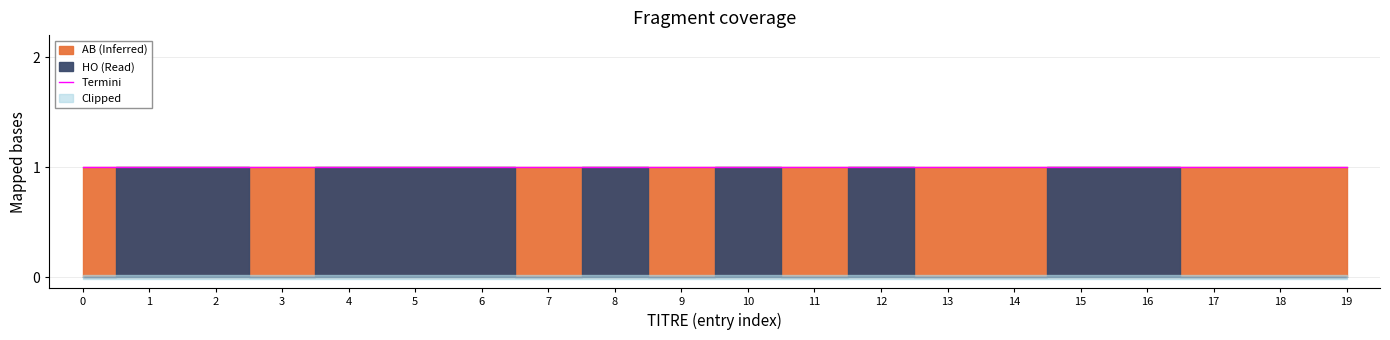

How many interior local valleys does the HO series have?

4